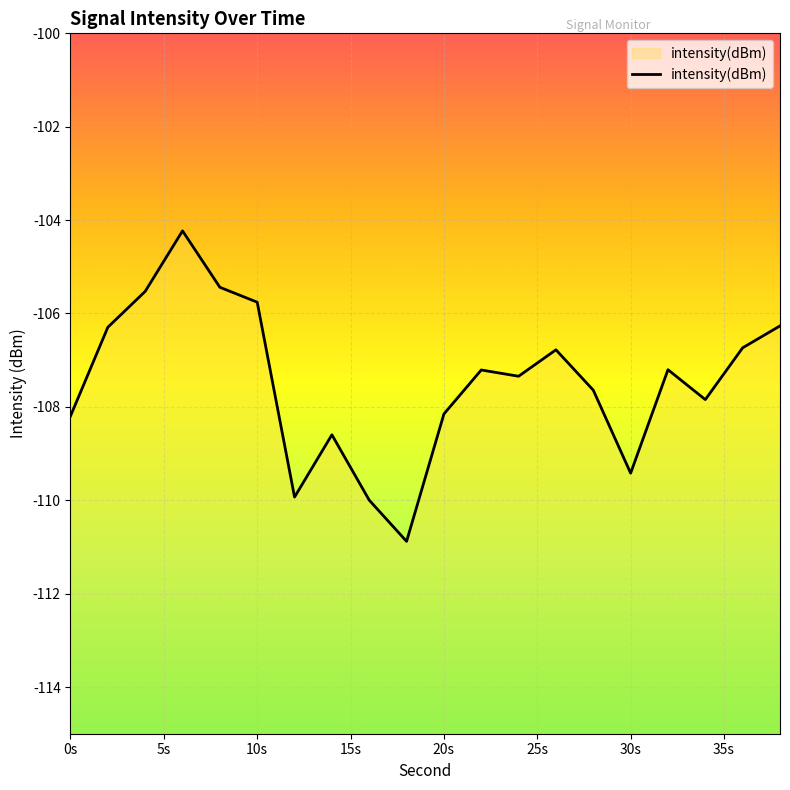

Does the chart display data point markers on the line(s)?

No